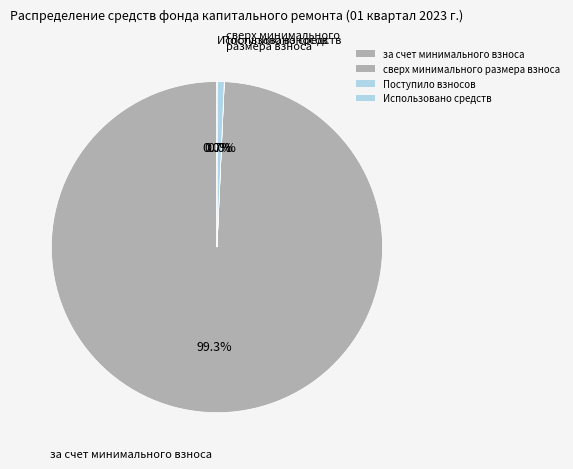

The сверх минимального размера взноса slice represents 0% of the pie. True or false?

True